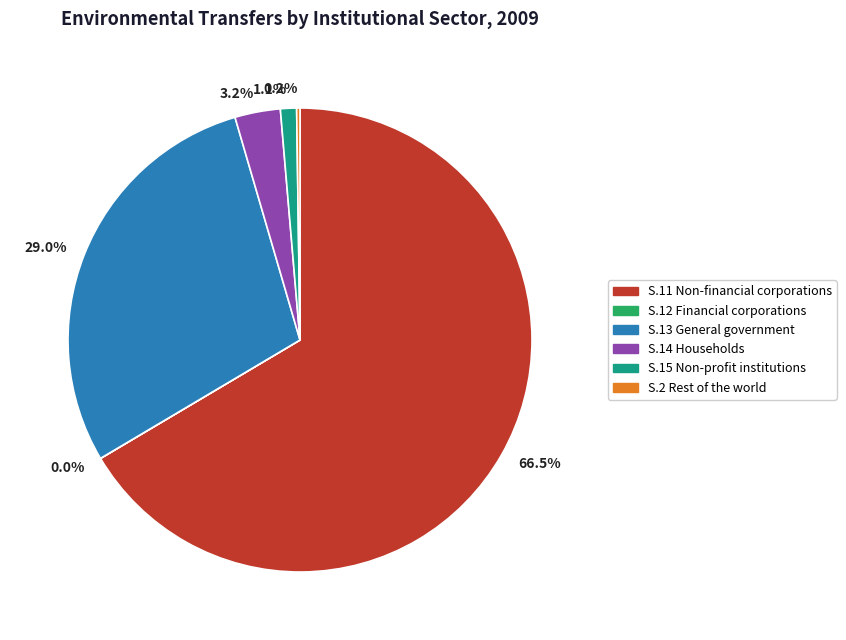

What portion of the pie excludes 66.5%?

33.5%